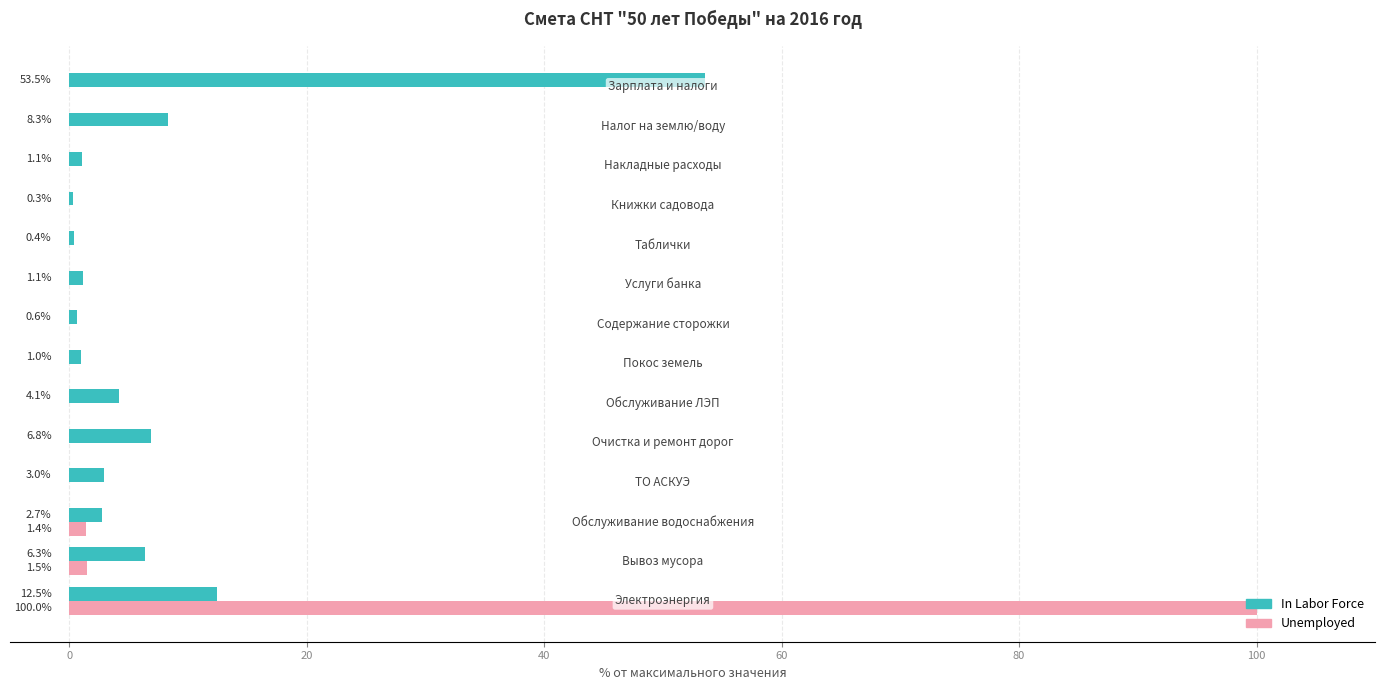

Which series has the largest total across all categories?

Unemployed